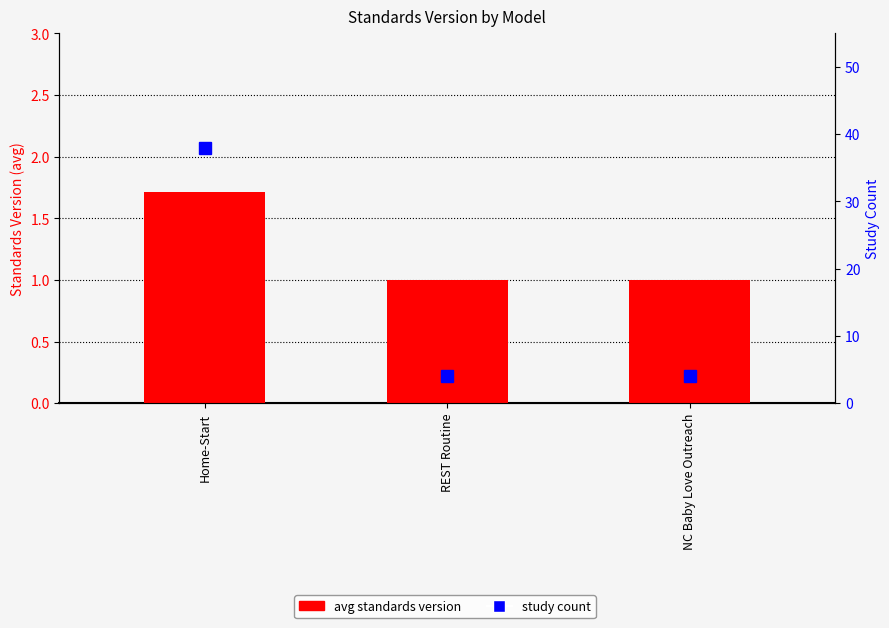

At how many categories does at least one series exceed 37?

1